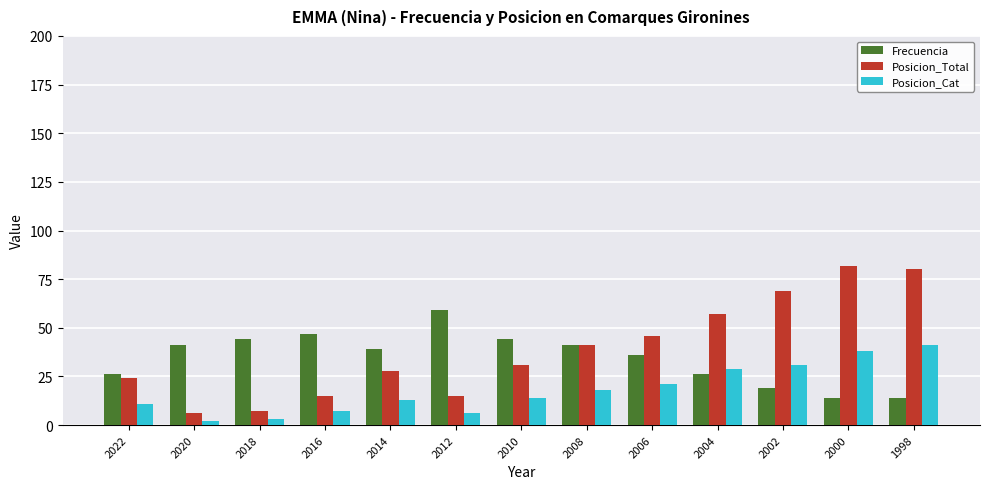

Between 2008 and 2002, which series saw the biggest shift?

Posicion_Total